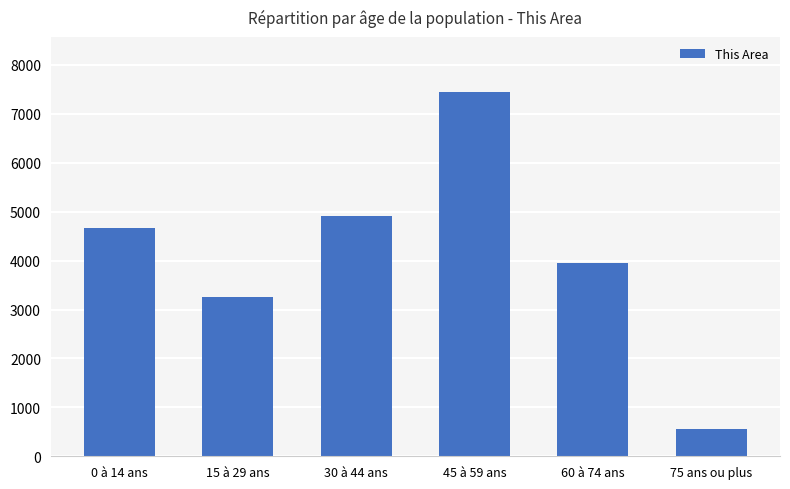

Which category has the highest value across all series?

45 à 59 ans